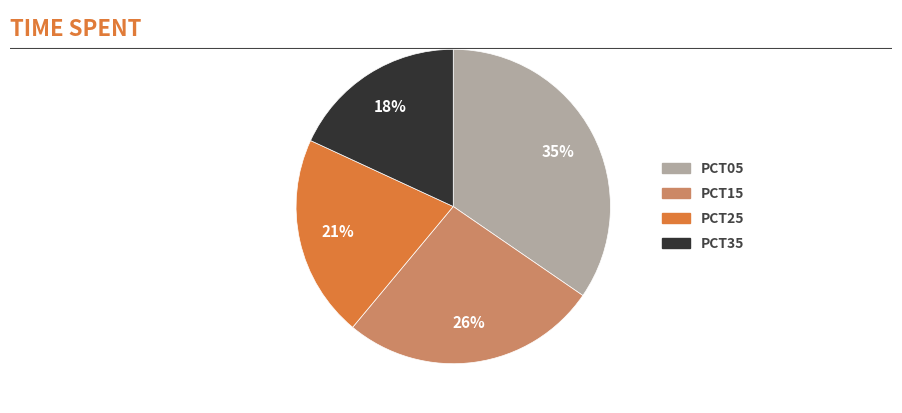

Does any single category account for the majority?

No